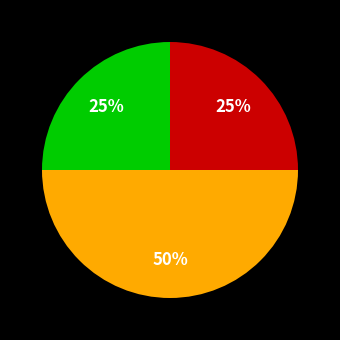

To the nearest percent, what is the difference between the largest and smallest slice percentages?

25%